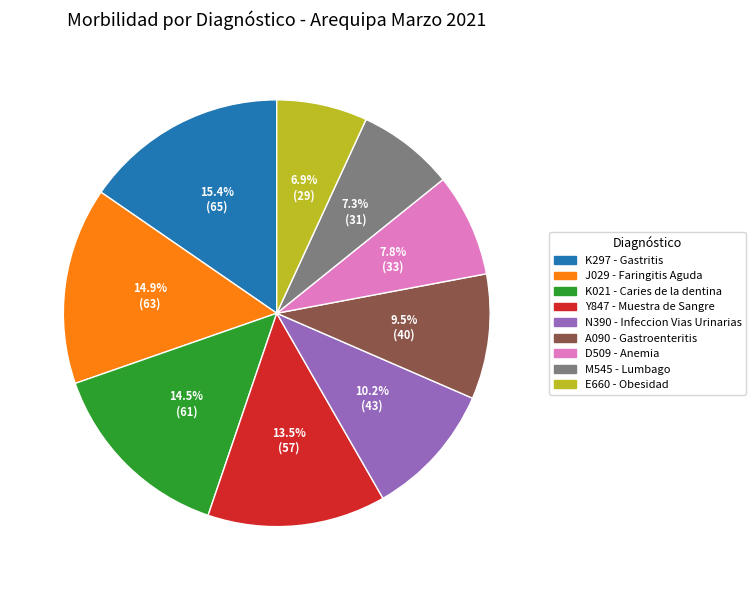

Which has a higher value, J029 - Faringitis Aguda or N390 - Infeccion Vias Urinarias?

J029 - Faringitis Aguda